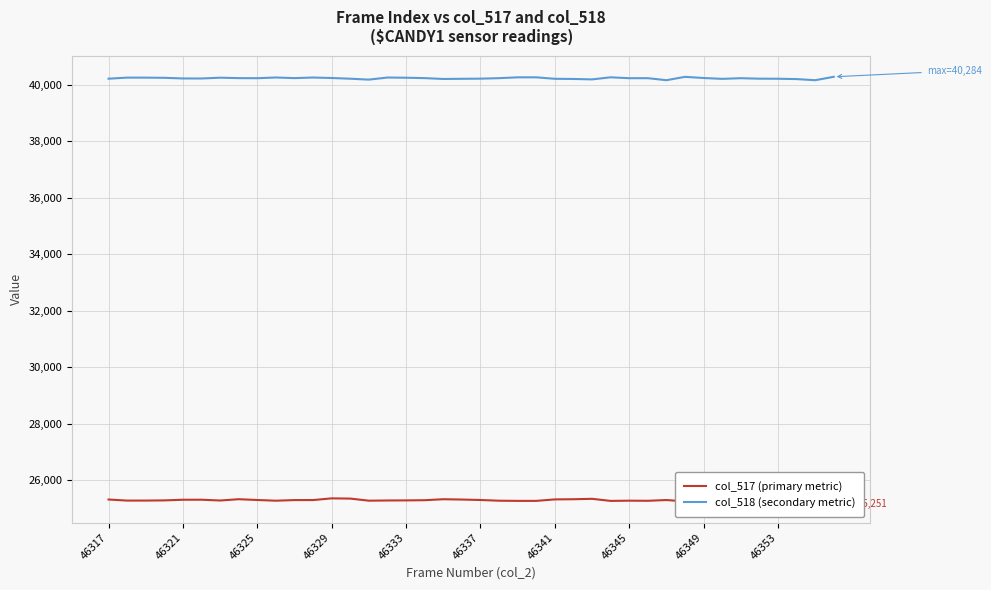

Reading right to left, extract all data points from this chart.

col_517 (primary metric): 25253	25372	25300	25297	25324	25251	25273	25294	25253	25300	25273	25277	25269	25343	25328	25322	25270	25270	25276	25301	25317	25328	25294	25287	25284	25277	25351	25359	25299	25298	25276	25301	25329	25283	25311	25310	25287	25281	25280	25318
col_518 (secondary metric): 40284	40163	40203	40215	40217	40234	40211	40241	40282	40163	40235	40234	40266	40192	40207	40213	40265	40265	40235	40218	40213	40207	40237	40251	40258	40184	40216	40241	40258	40237	40259	40234	40237	40252	40224	40225	40248	40254	40255	40217